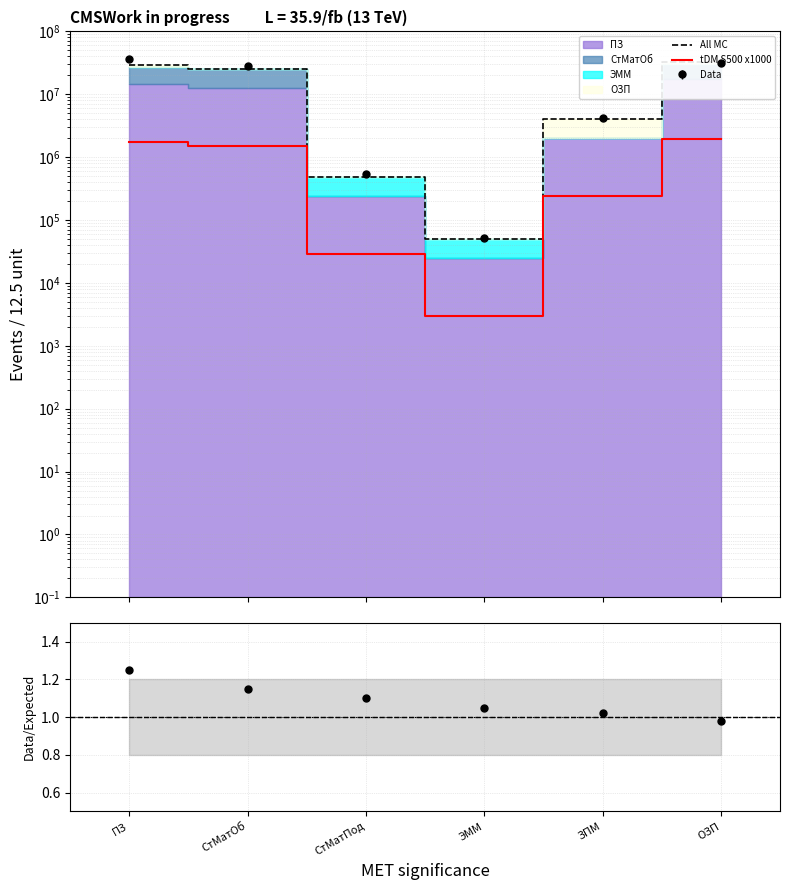

How many data points in All MC are less than 24915657?

3